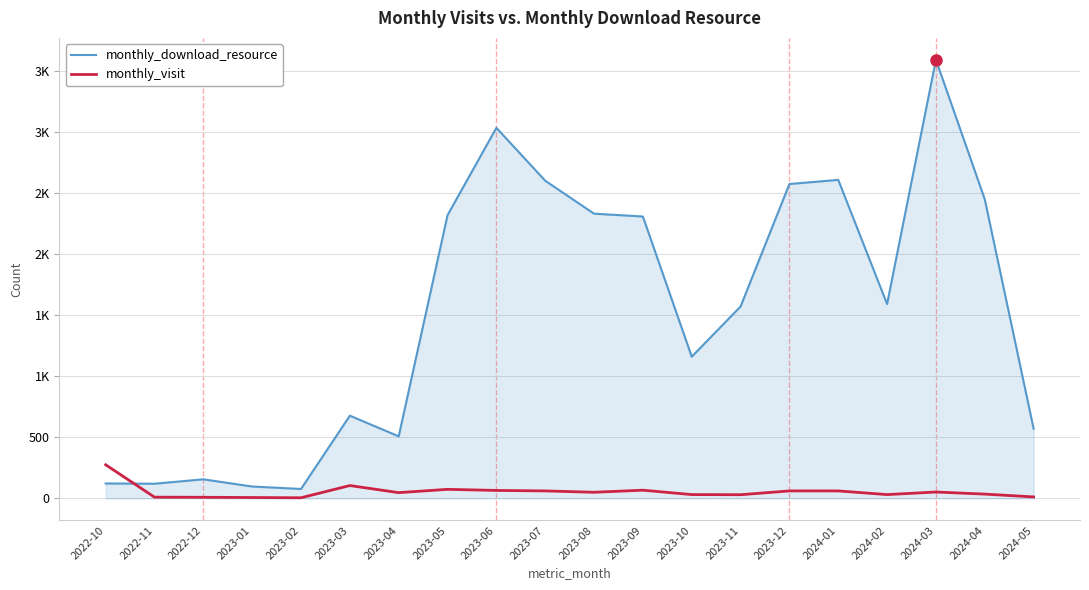

What are all the series names shown in the legend?

monthly_download_resource, monthly_visit